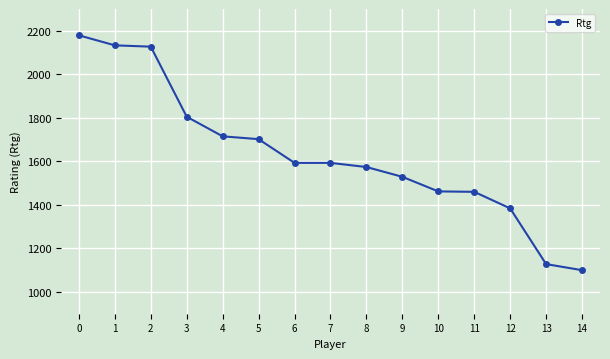

How many values are below 1593?

7